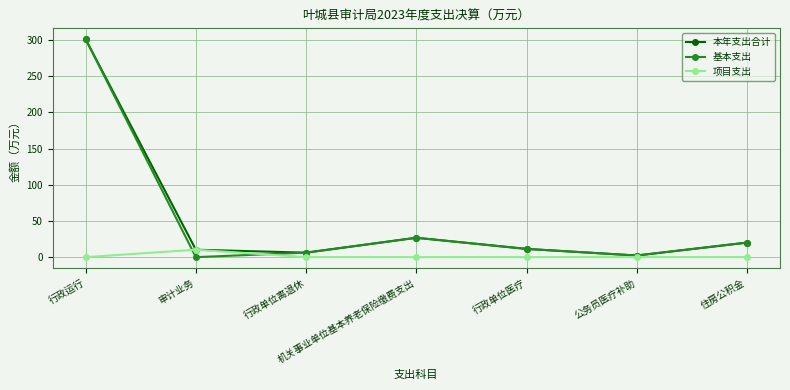

What is the label of the 1st point from the left?

行政运行